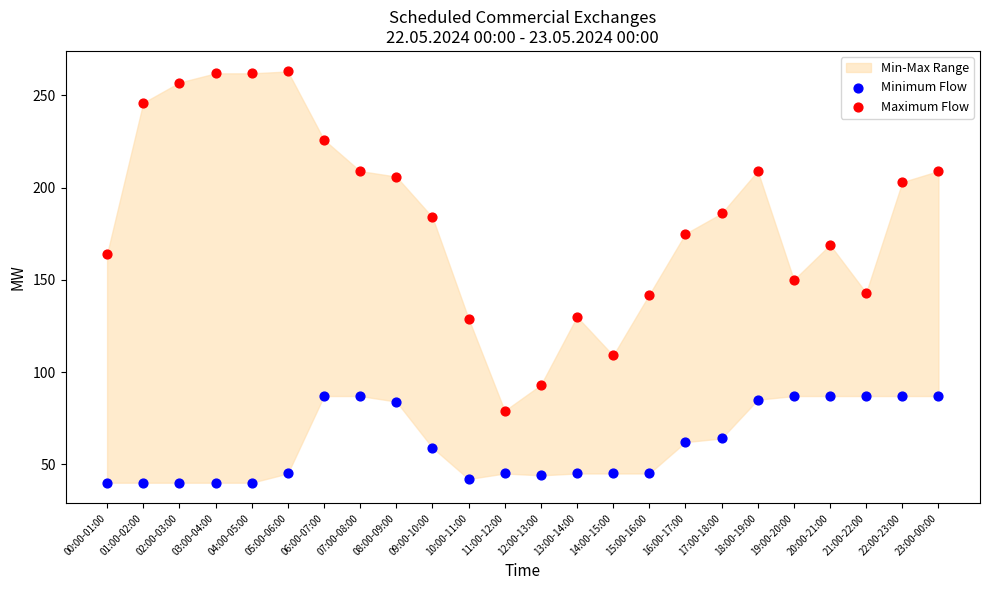

Which series reaches the maximum Y coordinate?

Maximum Flow